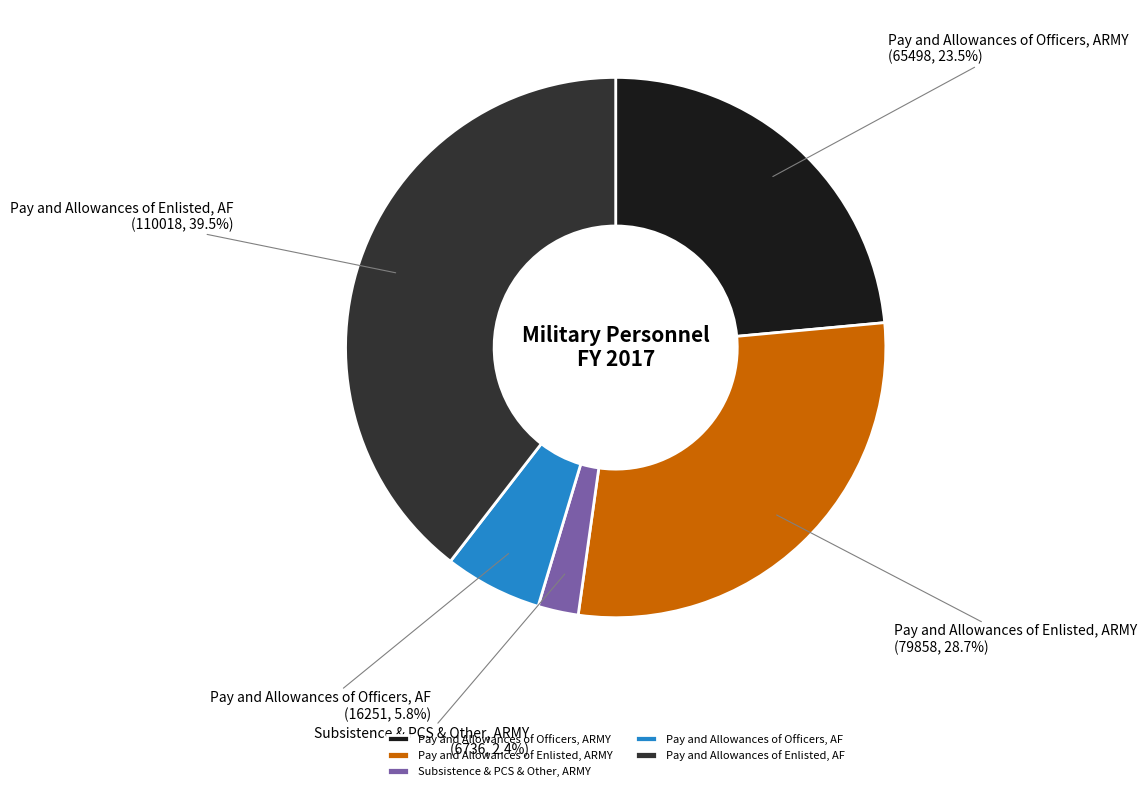

Rank the categories by value from highest to lowest.

Pay and Allowances of Enlisted, AF, Pay and Allowances of Enlisted, ARMY, Pay and Allowances of Officers, ARMY, Pay and Allowances of Officers, AF, Subsistence & PCS & Other, ARMY